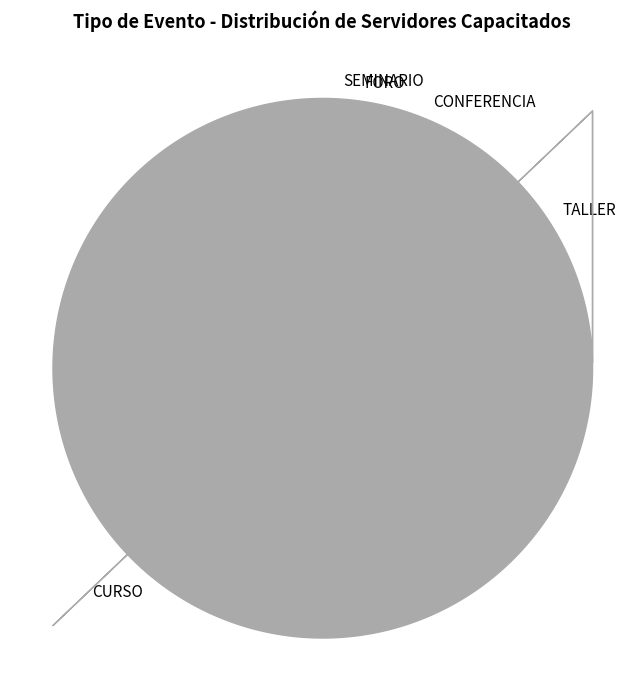

Is there any slice that represents more than half of the pie?

Yes